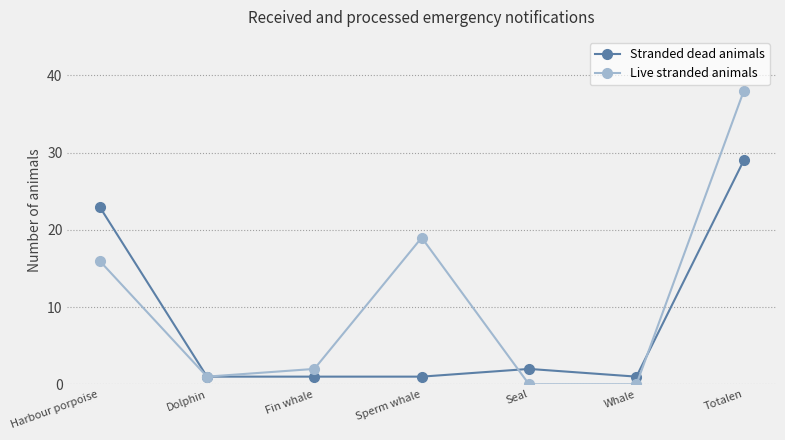

Reading left to right, what are all the values shown in this chart?

Stranded dead animals: Harbour porpoise=23	Dolphin=1	Fin whale=1	Sperm whale=1	Seal=2	Whale=1	Totalen=29
Live stranded animals: Harbour porpoise=16	Dolphin=1	Fin whale=2	Sperm whale=19	Seal=0	Whale=0	Totalen=38